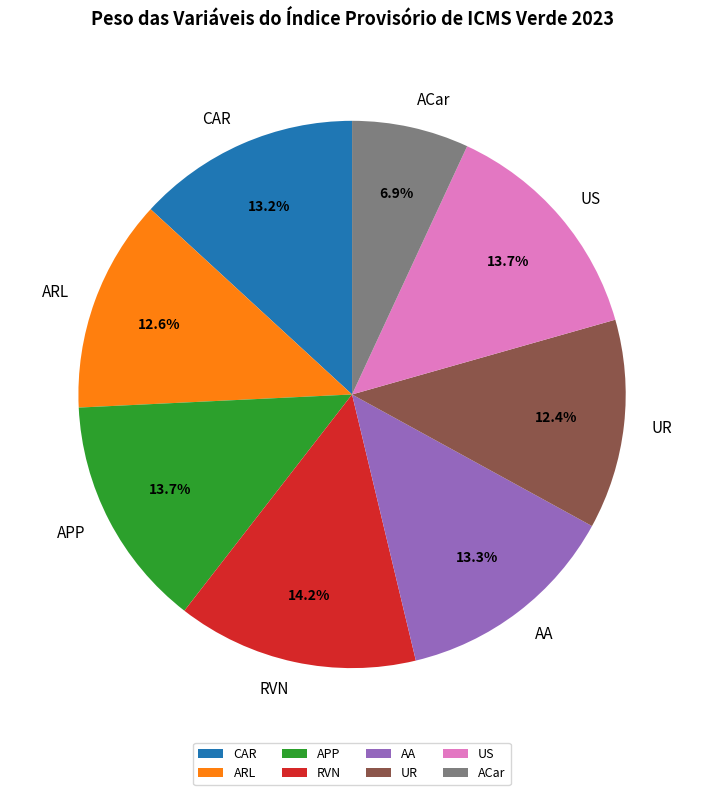

To the nearest percent, what is the average slice percentage?

12%